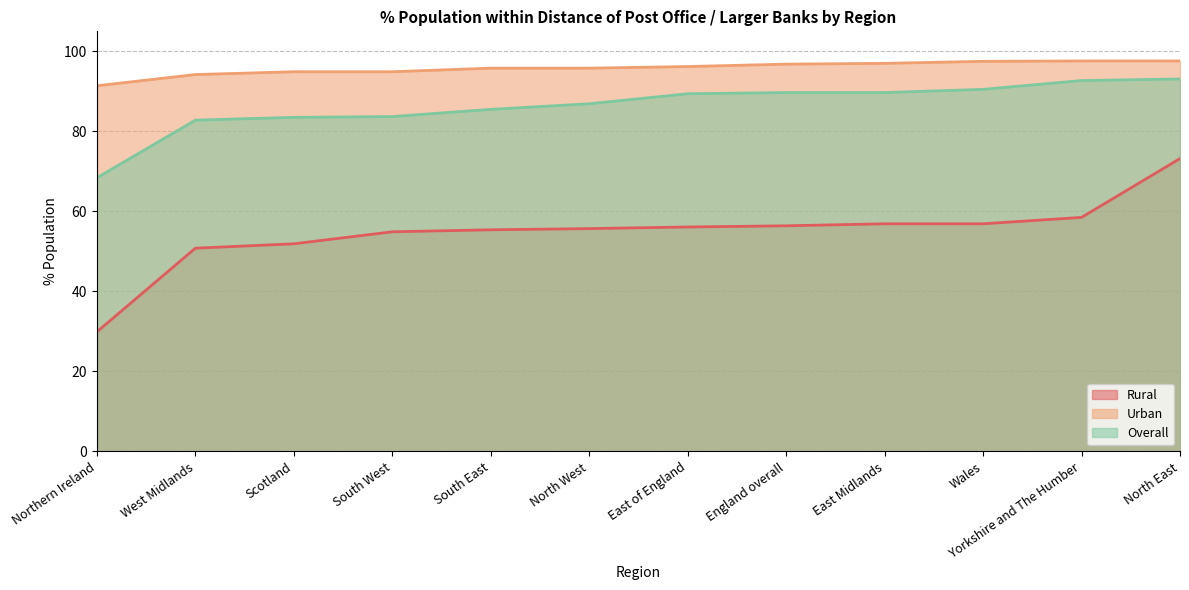

Which series has the largest range (max minus min)?

Rural